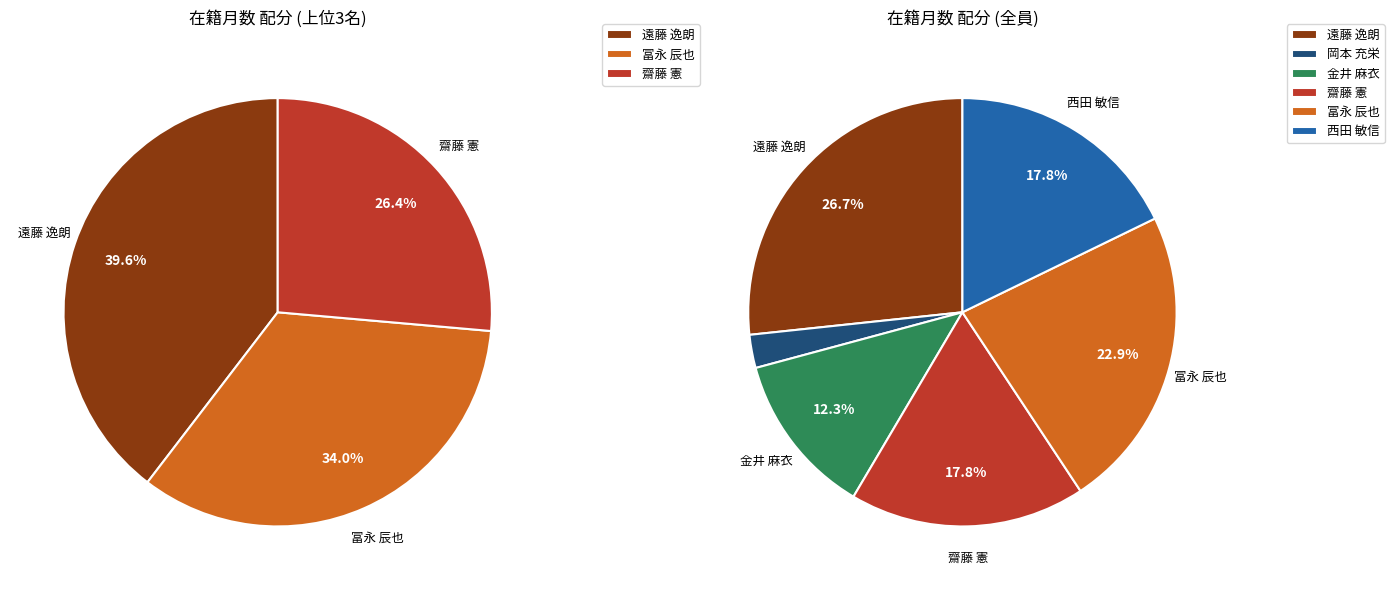

Count the number of slices in the pie.

6